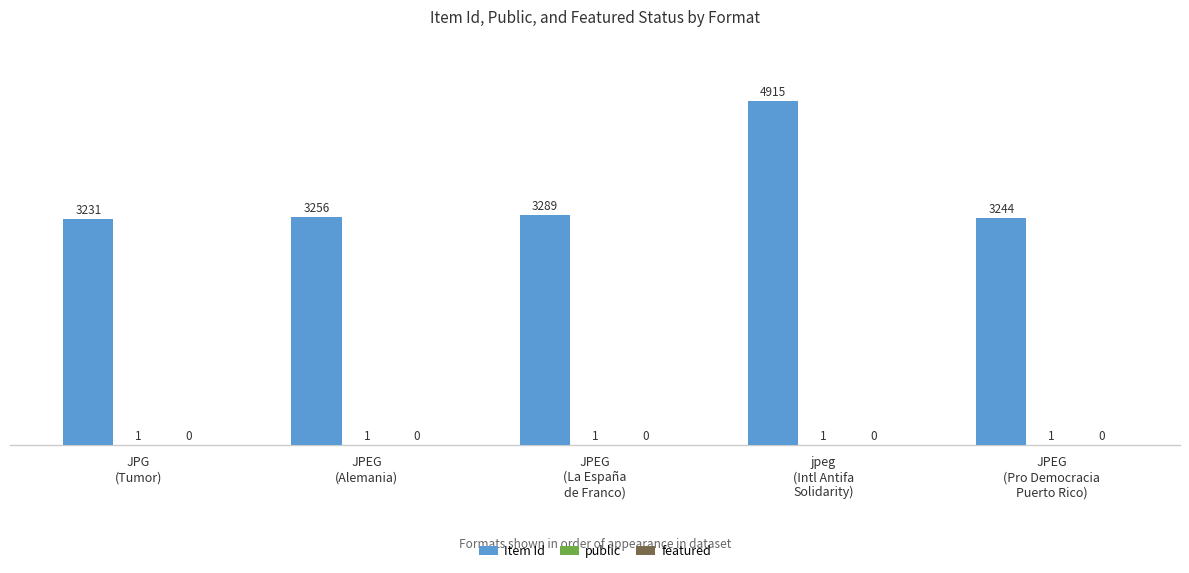

Which series has the largest total across all categories?

Item Id